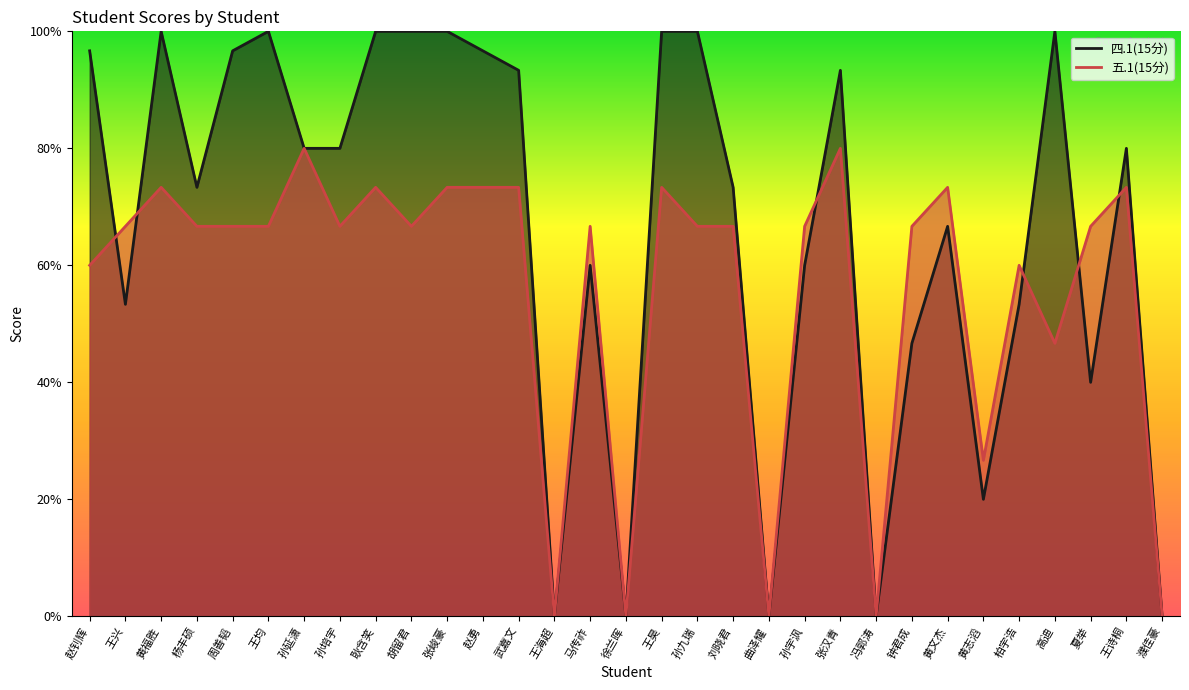

True or false: 五.1(15分) has a value of 10.0 at 孙培宇.

True